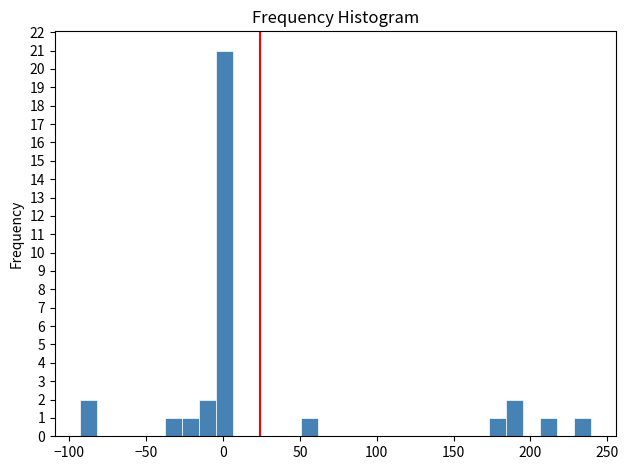

Read against the x-axis, roughly where is the centre of the tallest bar?

0